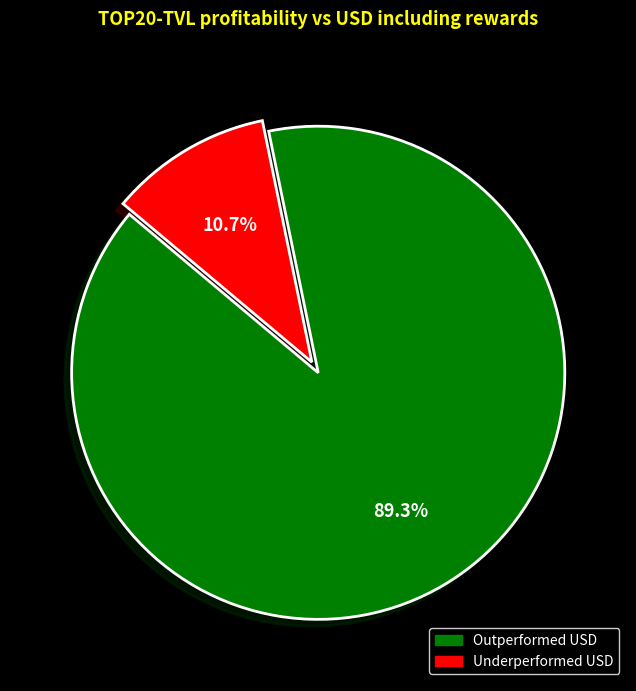

Is there a majority slice in this chart?

Yes